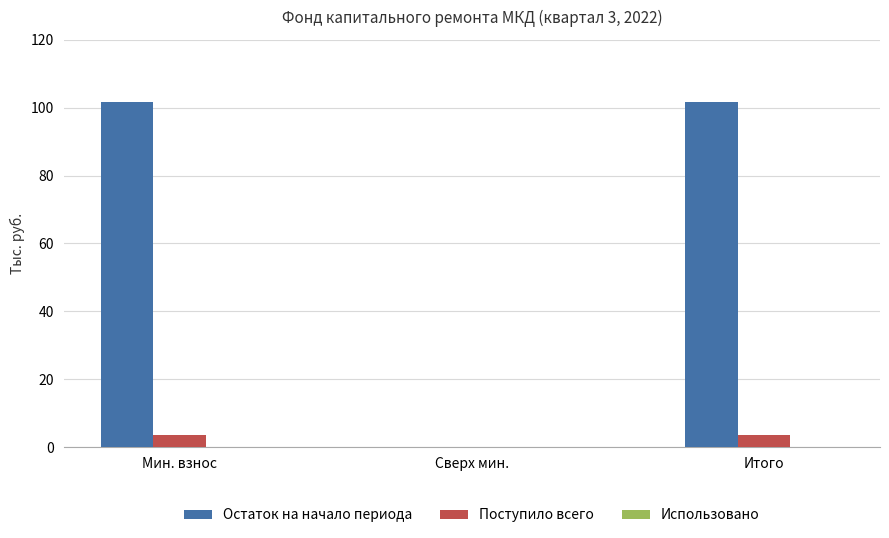

Which series changed the most between Мин. взнос and Сверх мин.?

Остаток на начало периода